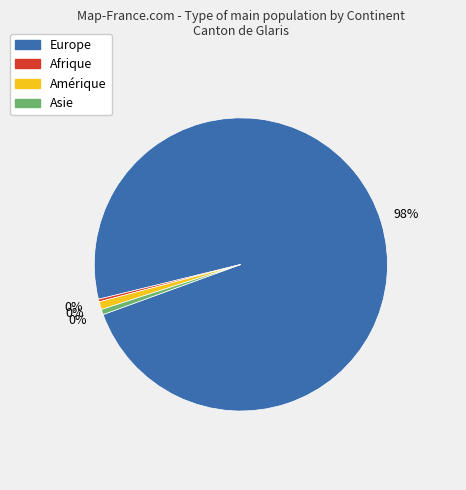

The Europe slice represents 99% of the pie. True or false?

False